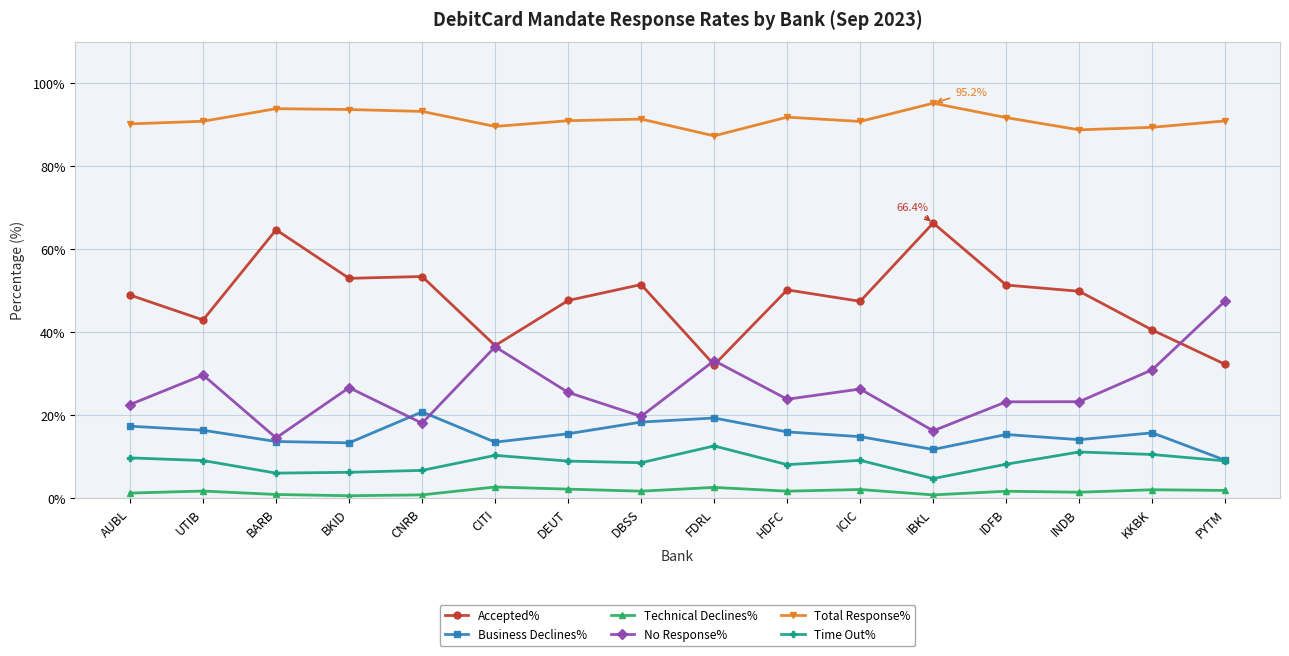

The Technical Declines% series shows 1.7 at DBSS. True or false?

True